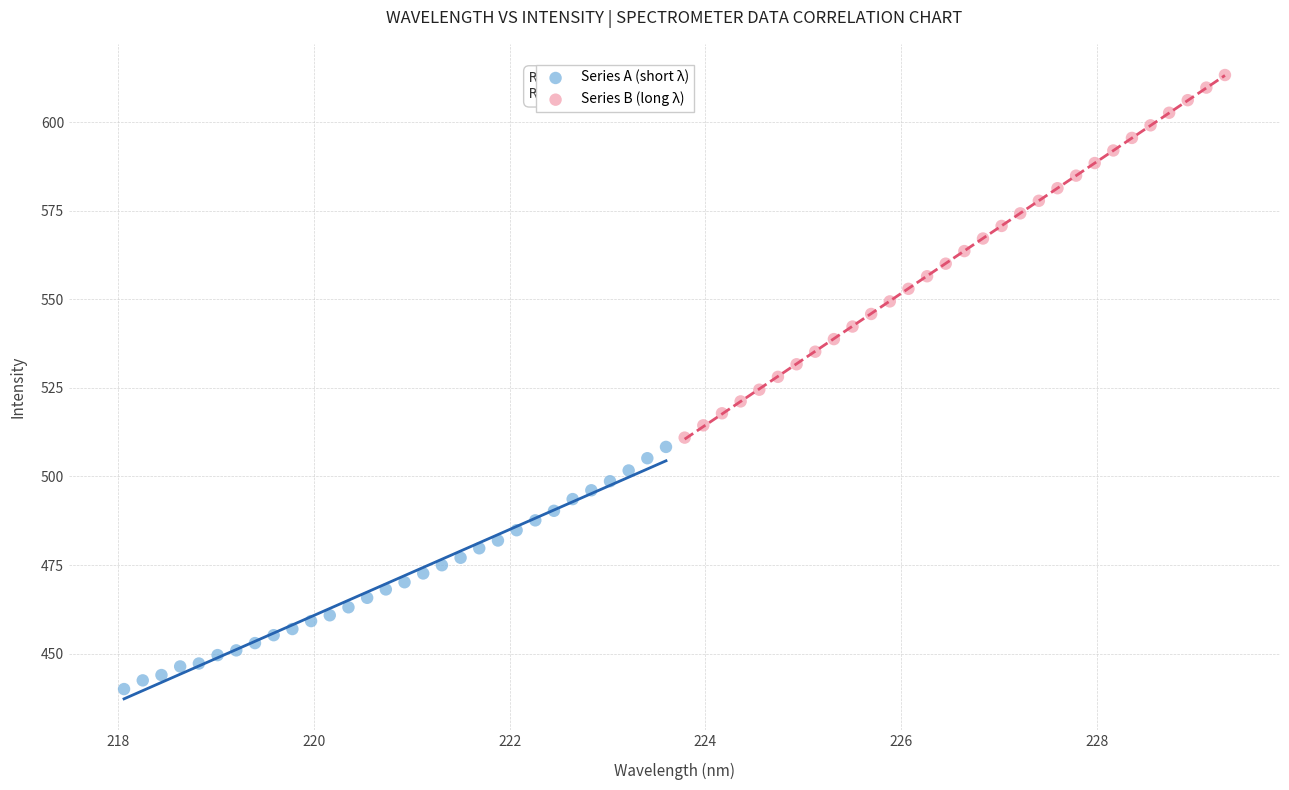

Which series contains the lowest Y value?

Series A (short λ)